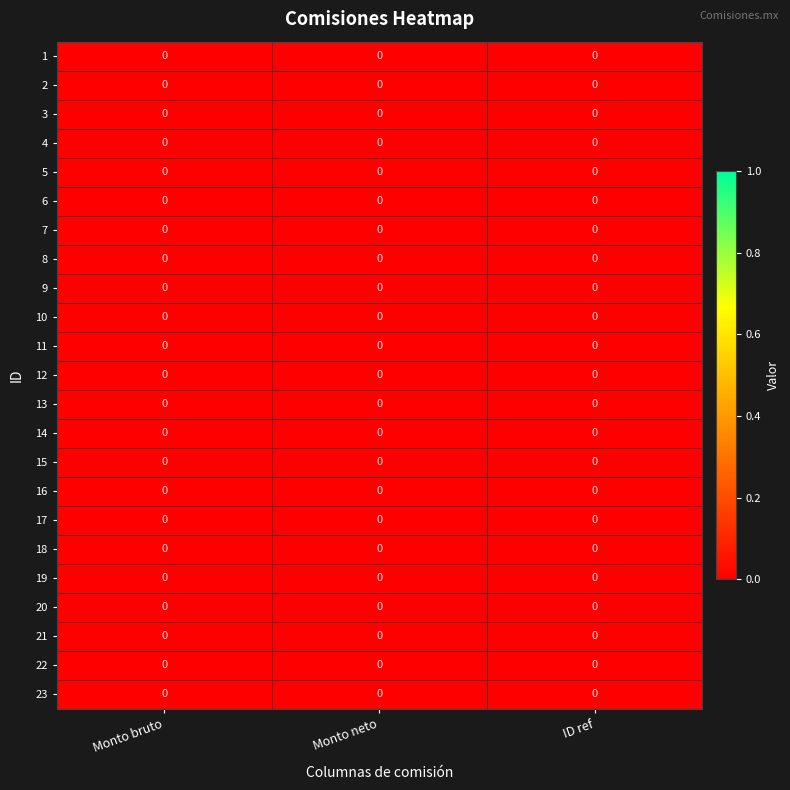

Which series changed the most between Monto bruto and Monto neto?

row_10